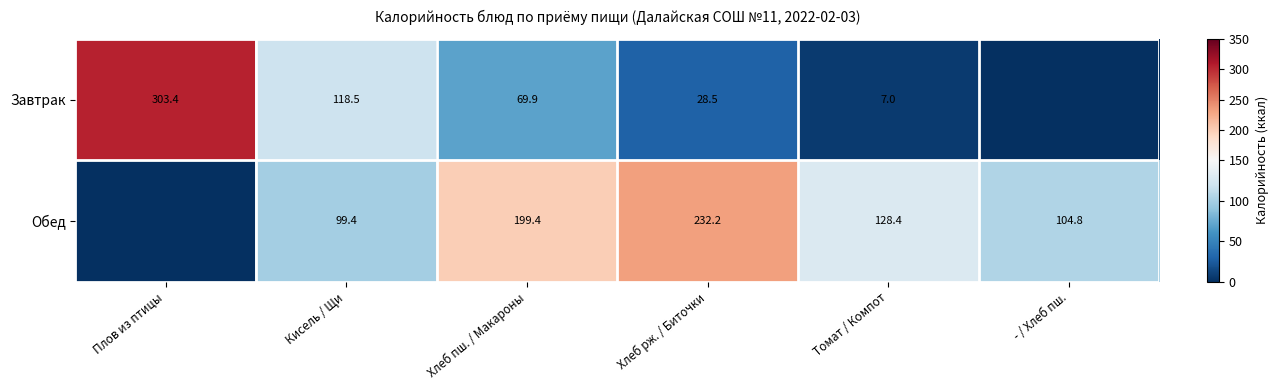

What is the difference between the Завтрак values at Хлеб рж. / Биточки and Томат / Компот?

21.5